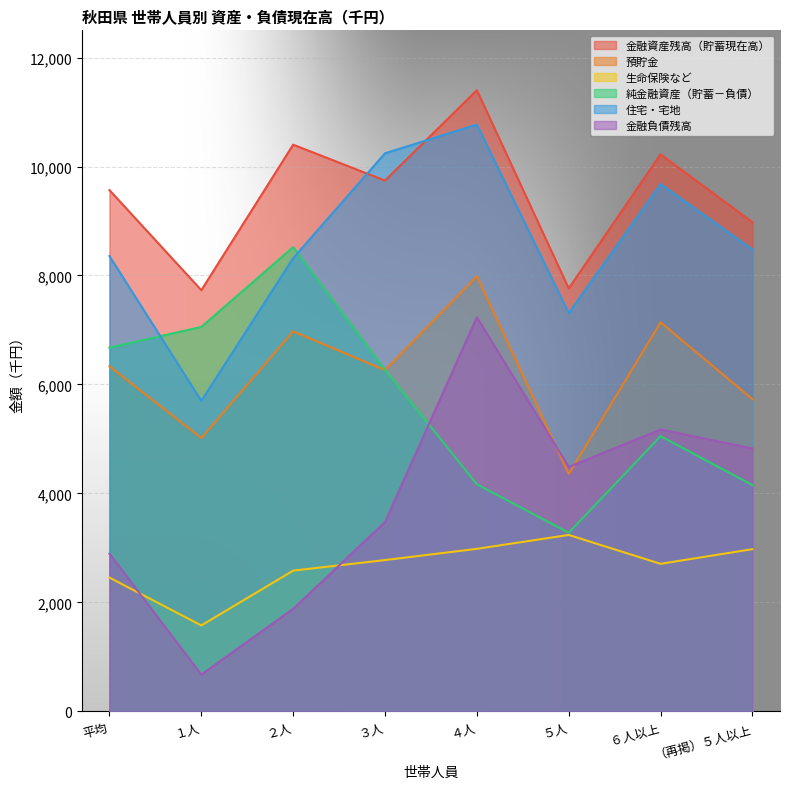

Which category has the lowest value in the 金融負債残高 series?

１人